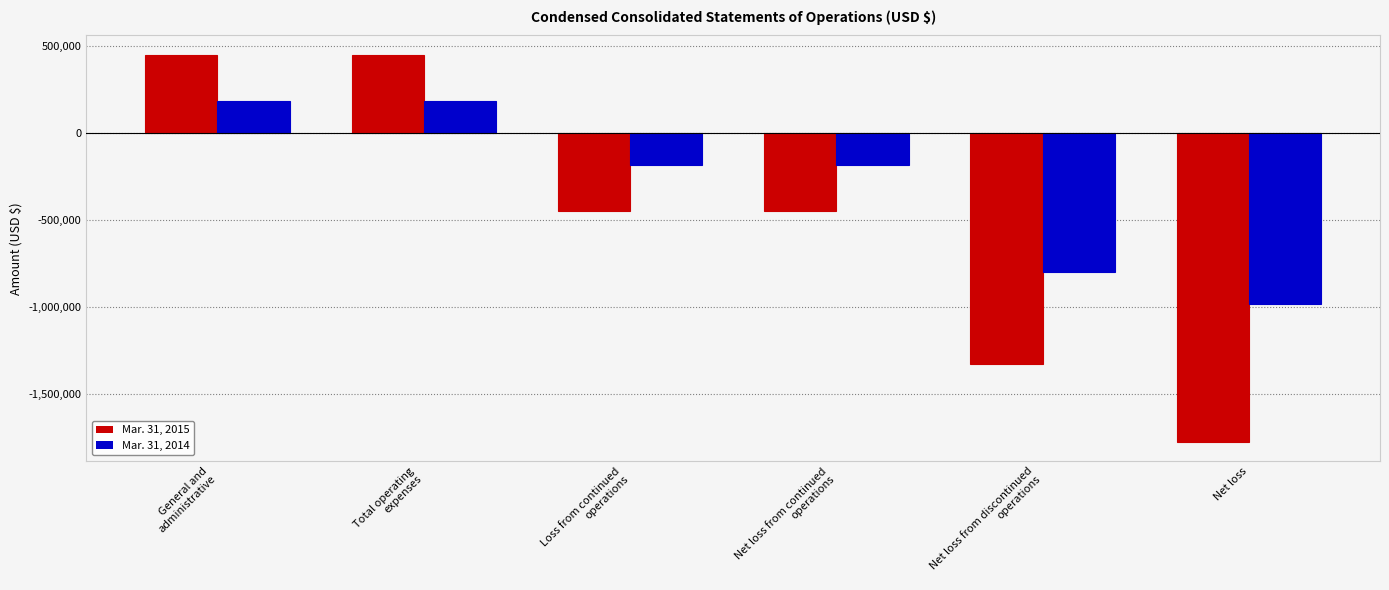

What is the minimum value for Mar. 31, 2014?

-980733